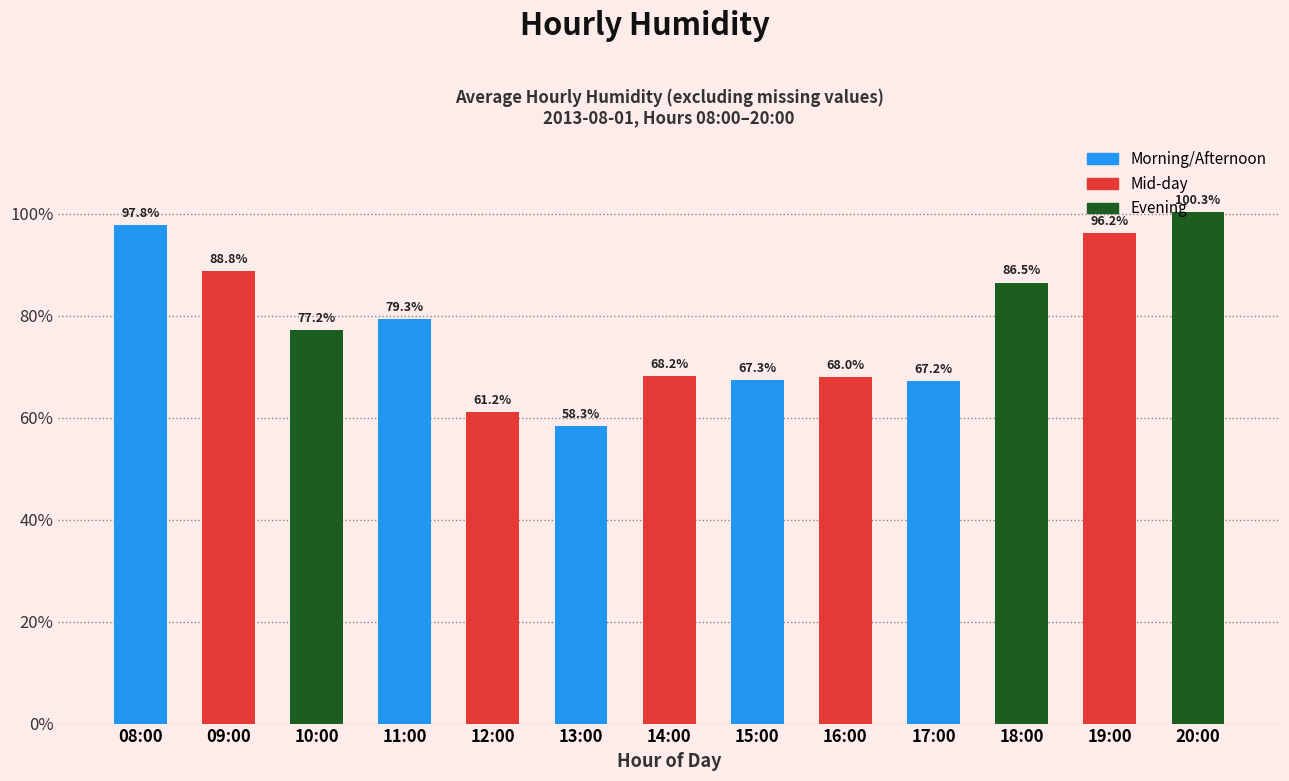

Rank the categories by value from highest to lowest.

20:00, 08:00, 19:00, 09:00, 18:00, 11:00, 10:00, 14:00, 16:00, 15:00, 17:00, 12:00, 13:00